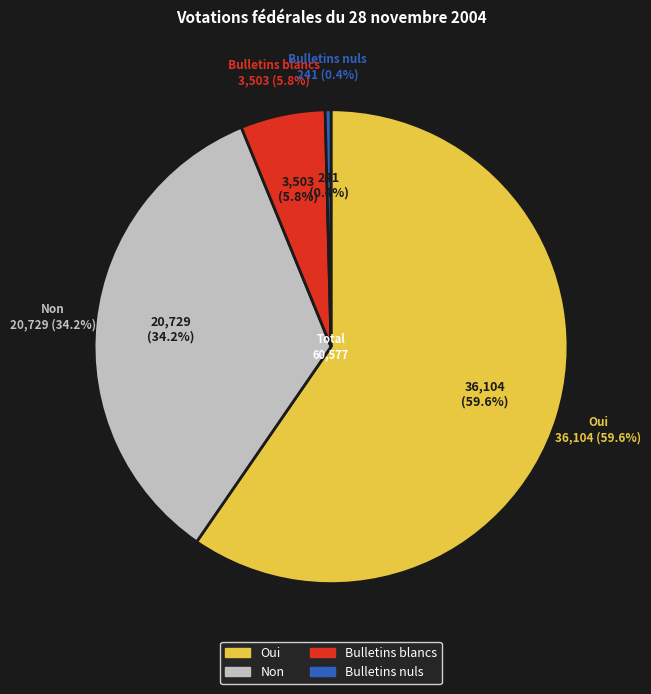

To the nearest percent, what is the difference between the Non and Oui slice percentages?

25%